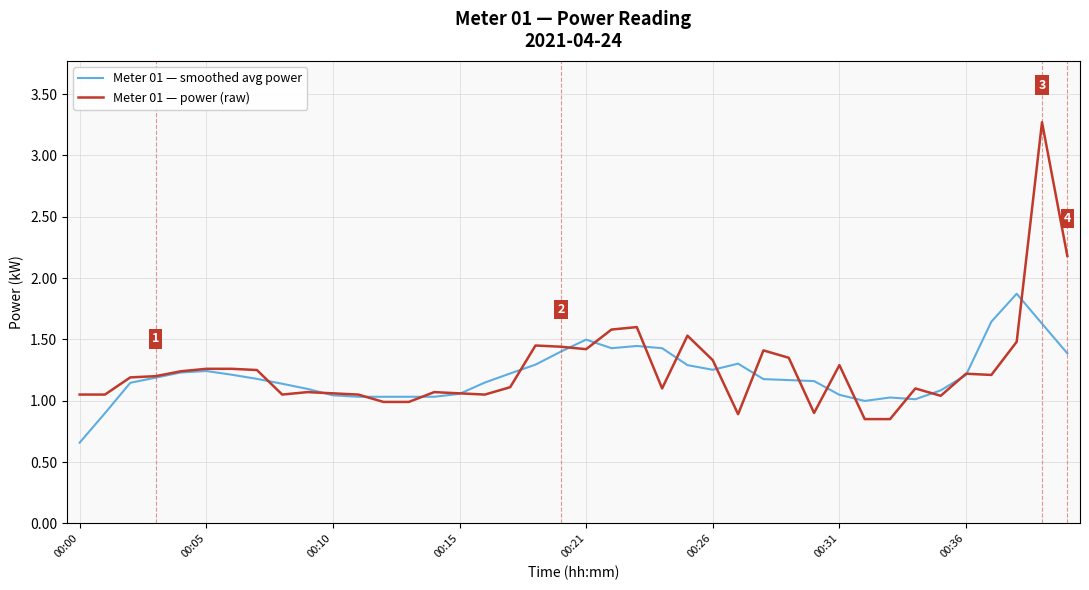

How many series are shown in this chart?

2